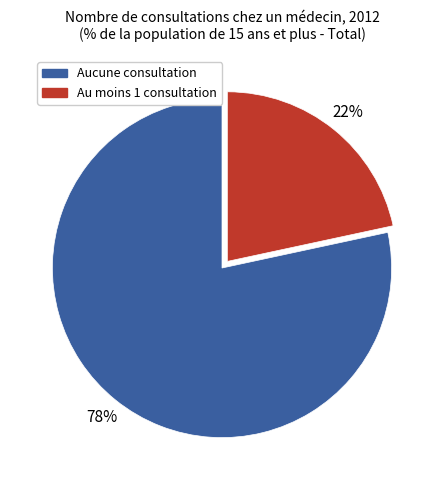

Is there a majority slice in this chart?

Yes